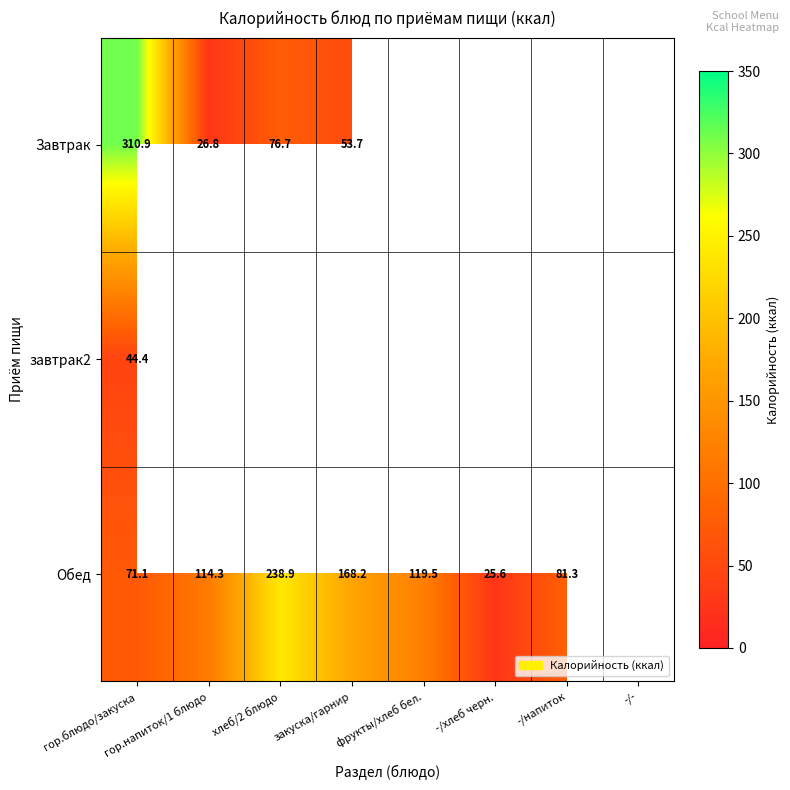

Is it true that Обед equals 114.3 at гор.напиток/1 блюдо?

True